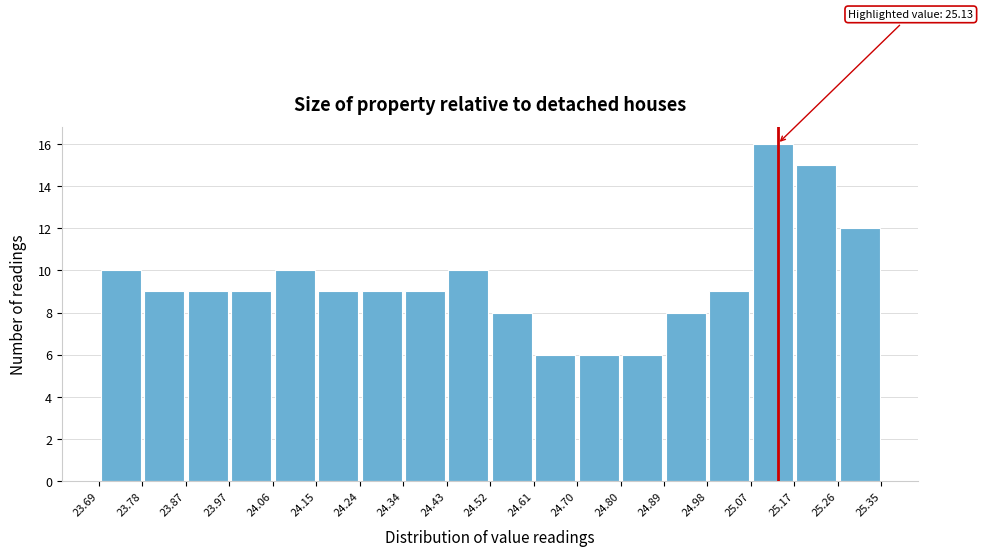

Which range on the x-axis has the tallest bar?

25.07 to 25.17